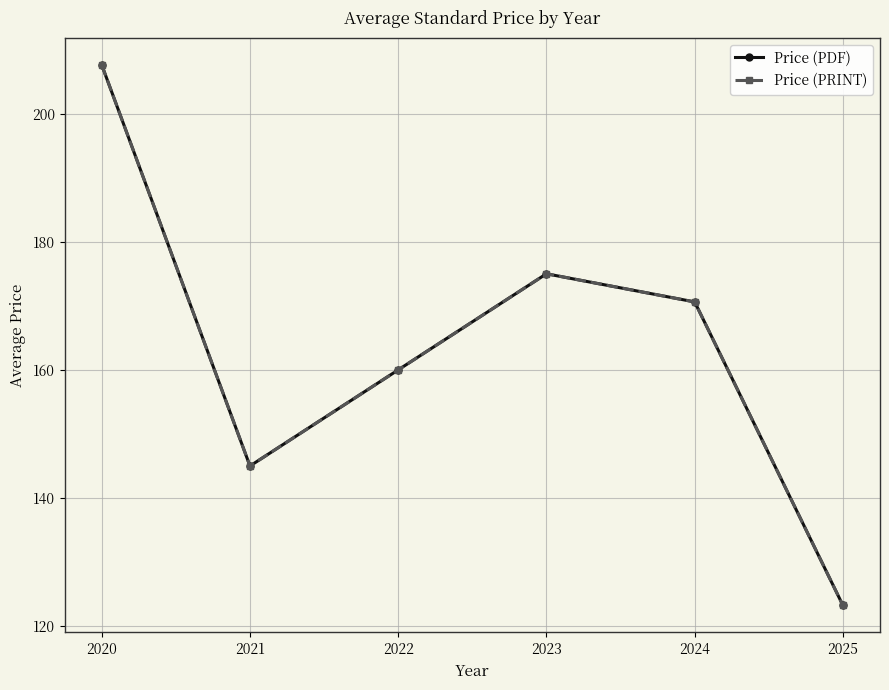

Does the chart have visible grid lines?

Yes